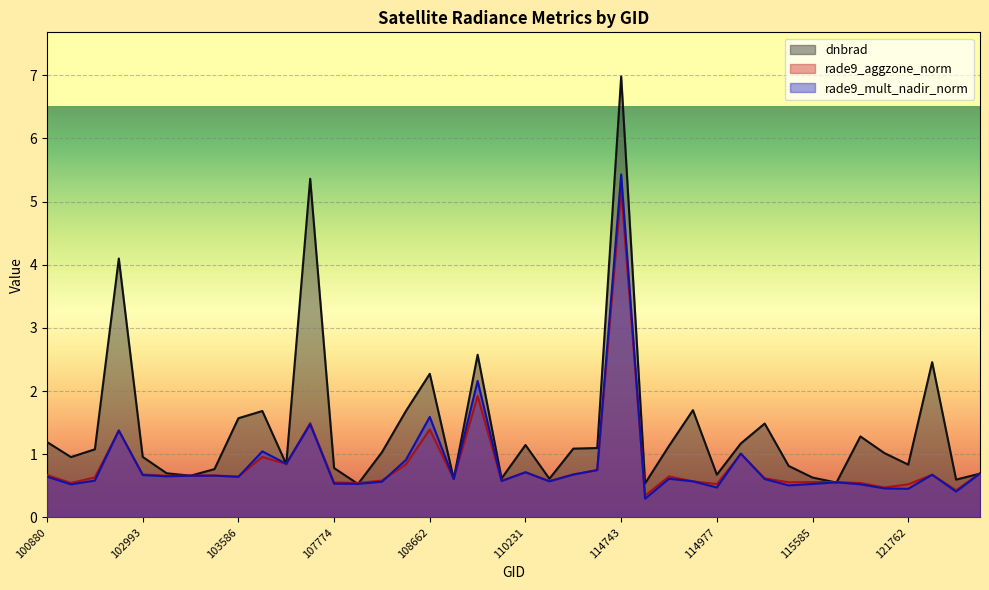

Where do rade9_mult_nadir_norm and rade9_aggzone_norm first cross each other?

102872 and 102984